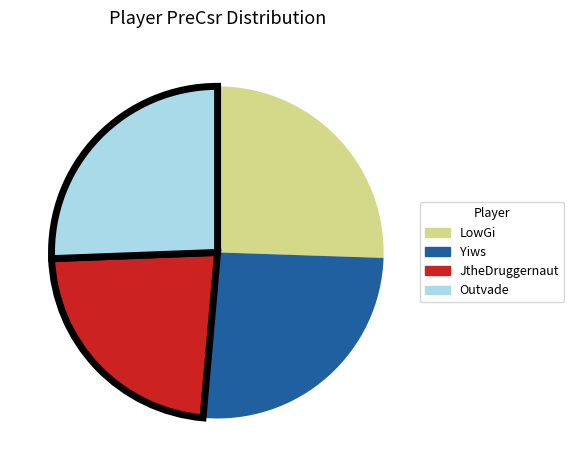

Does Yiws account for over 50% of the chart?

No